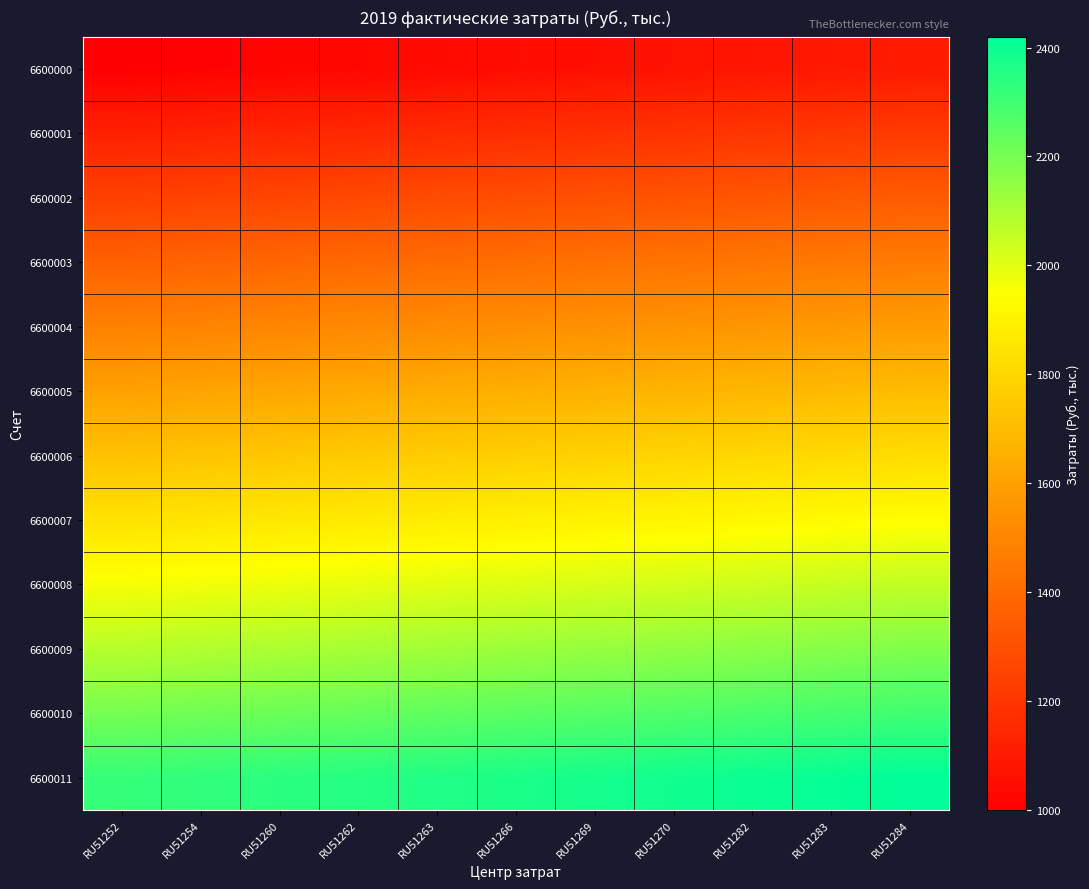

What is the total value across all series at RU51282?

20880